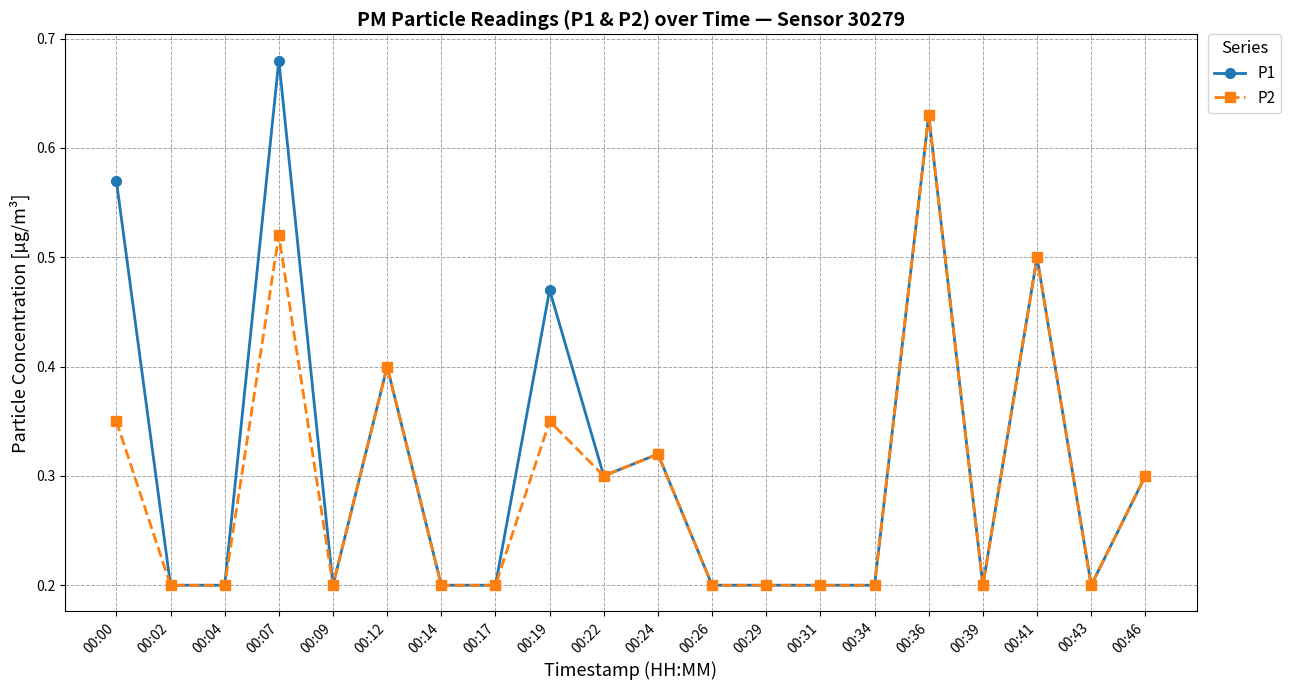

Where is the first local maximum for P1?

00:07